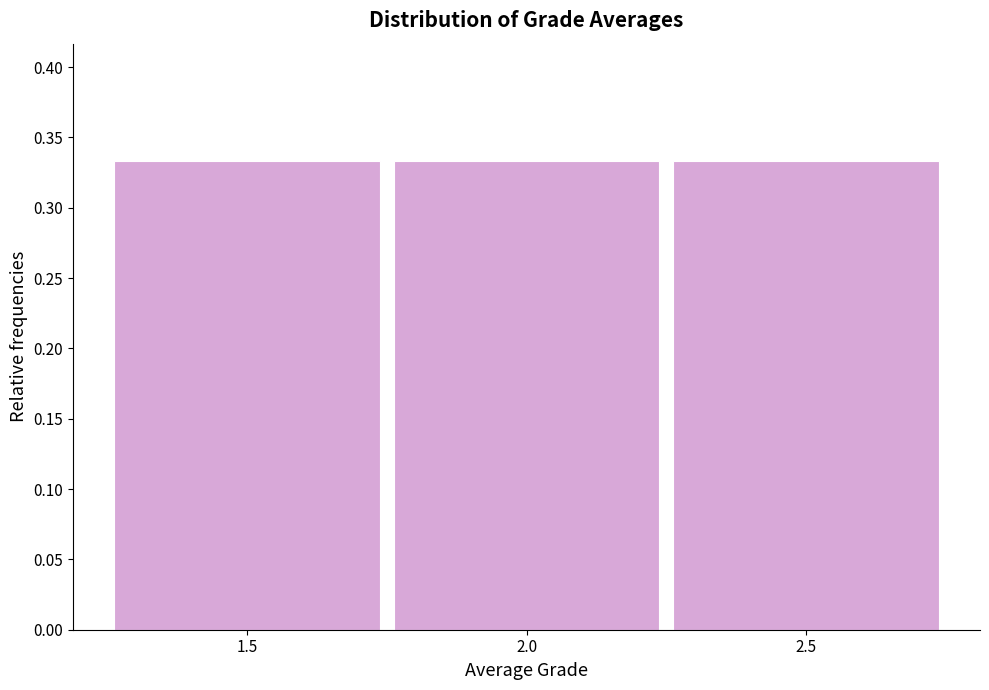

What is the height of the bar covering 1.25 to 1.75 on the x-axis? The values are not printed on the chart, so give them approximately, as read against the axis.

0.335